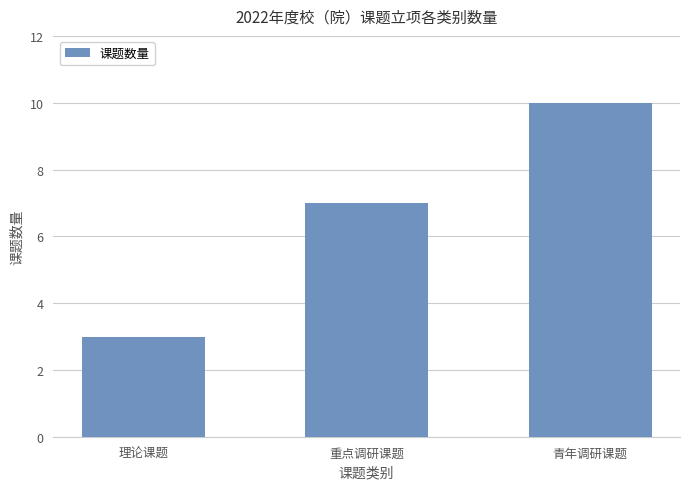

At which label is the value closest to 6?

重点调研课题